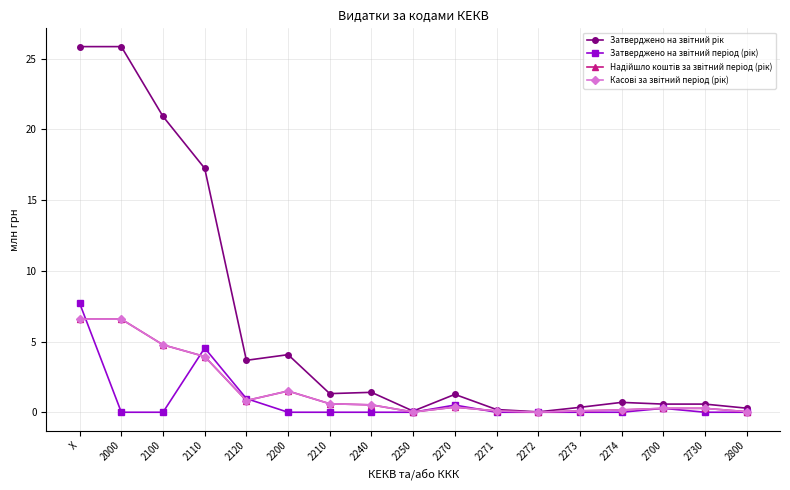

At how many categories does at least one series exceed 13?

4